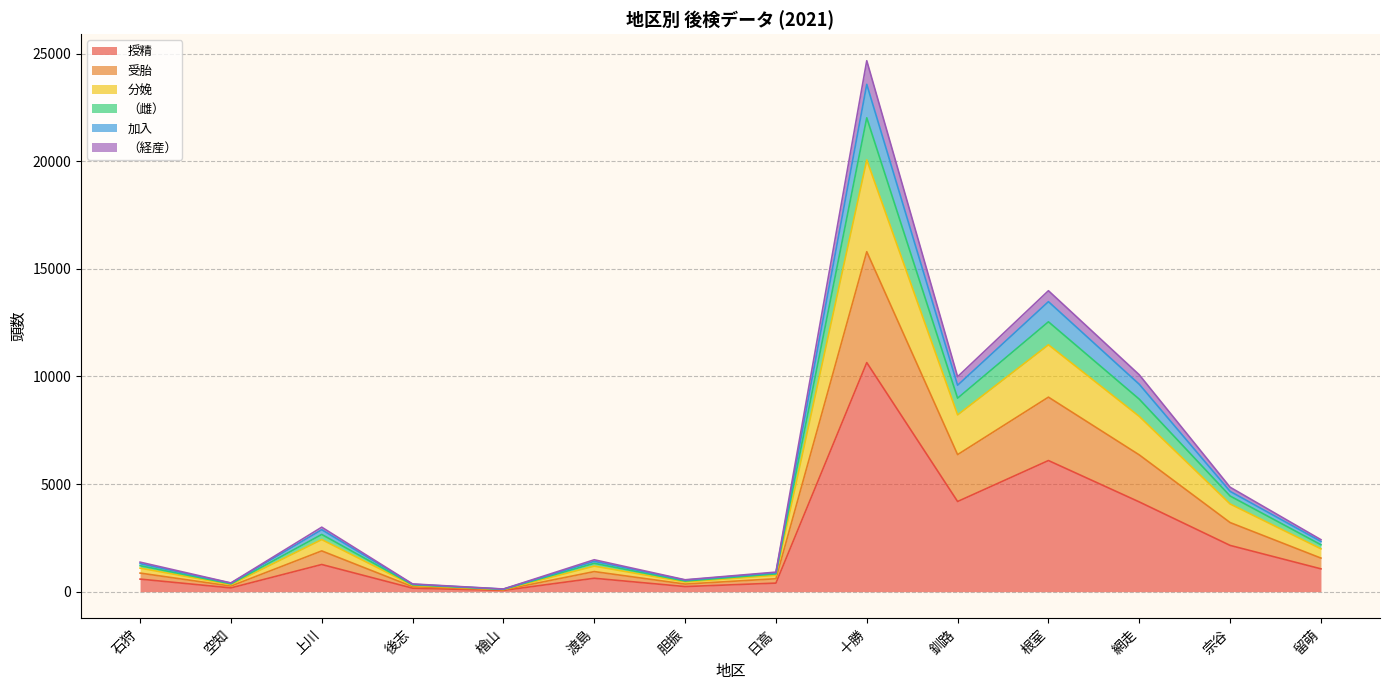

At which label does 授精 reach its peak?

十勝